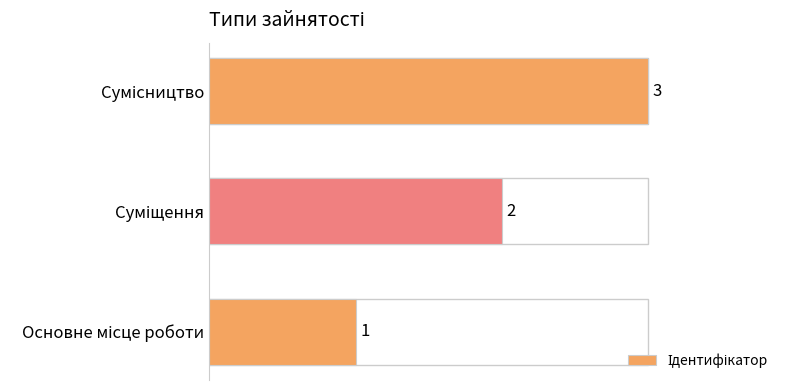

What is the maximum value shown in the chart?

3